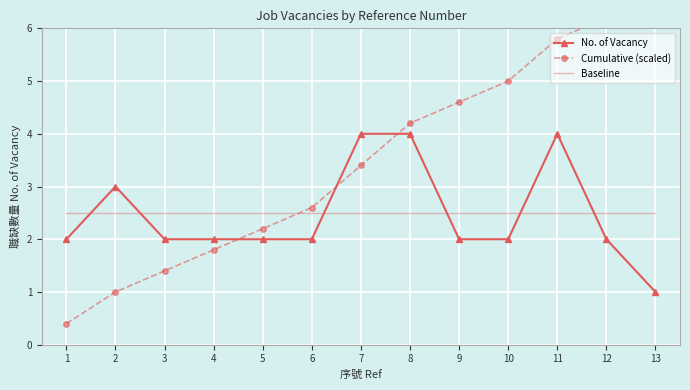

Is this an area chart (filled region under the line)?

No